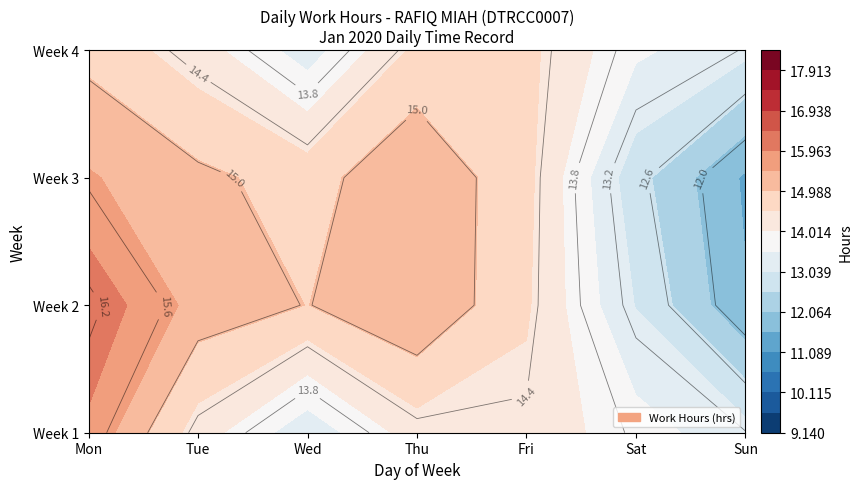

True or false: 4 has a value of 9.3 at Sat.

False